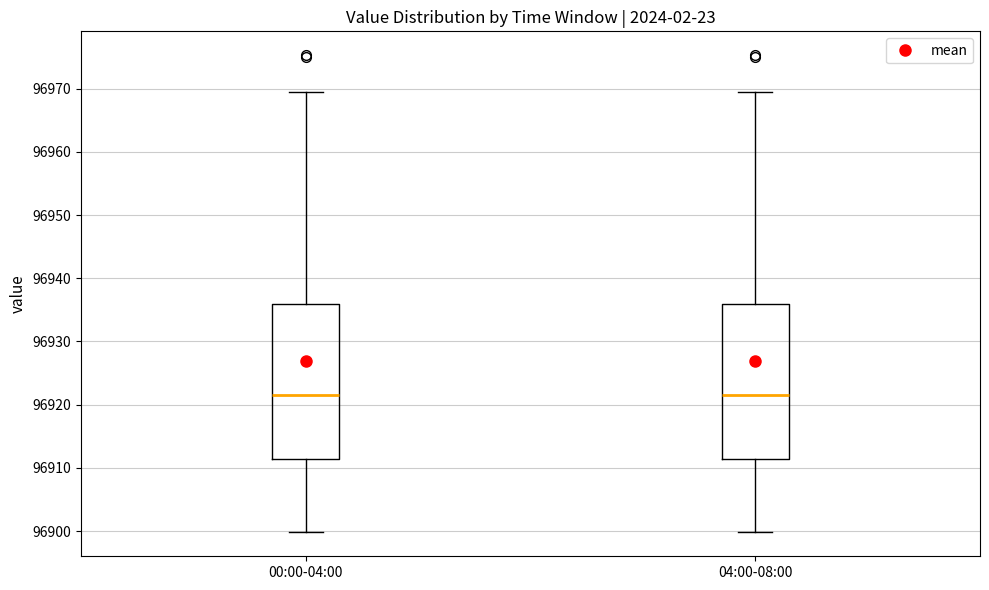

Where is the lower edge of the box for 00:00-04:00 on the y-axis? The values are not printed on the chart, so give them approximately, as read against the axis.

96911